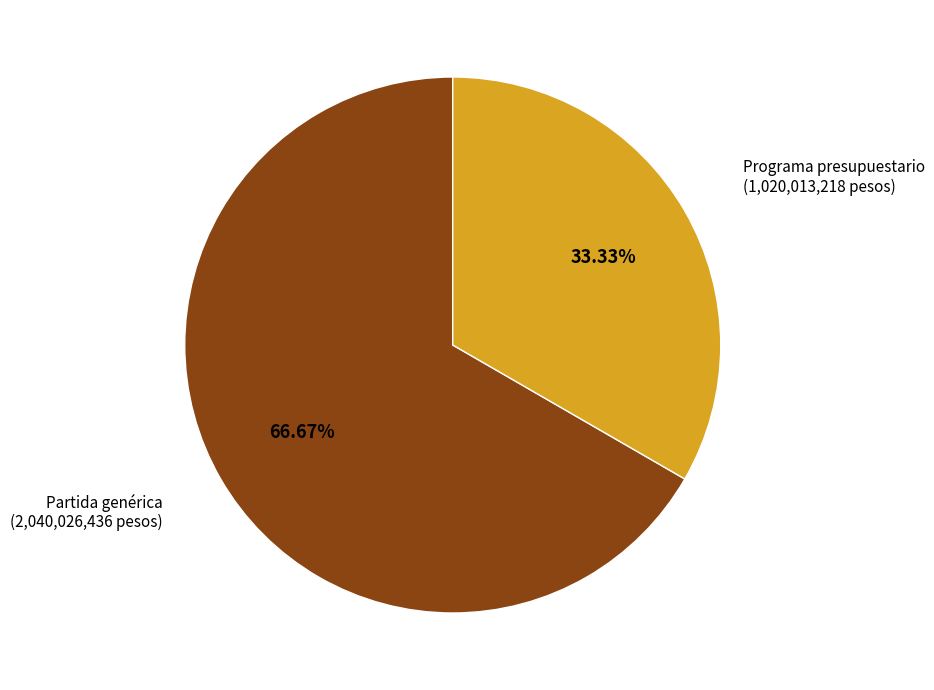

What portion of the pie excludes Programa presupuestario?

66.7%